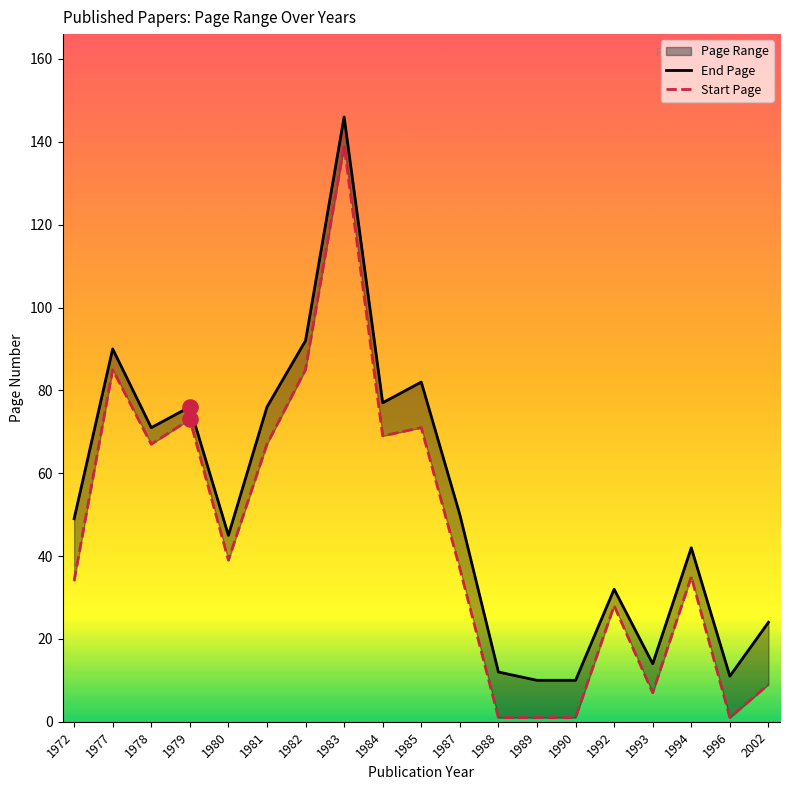

Which series contains the highest Y value?

End Page